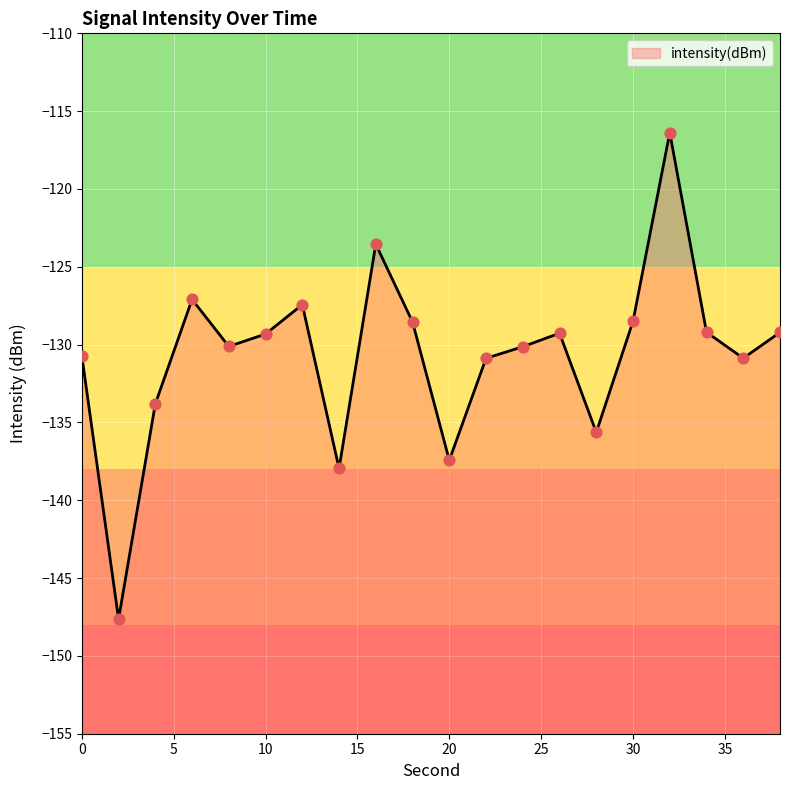

What is the change in value from 4 to 8?

+3.7